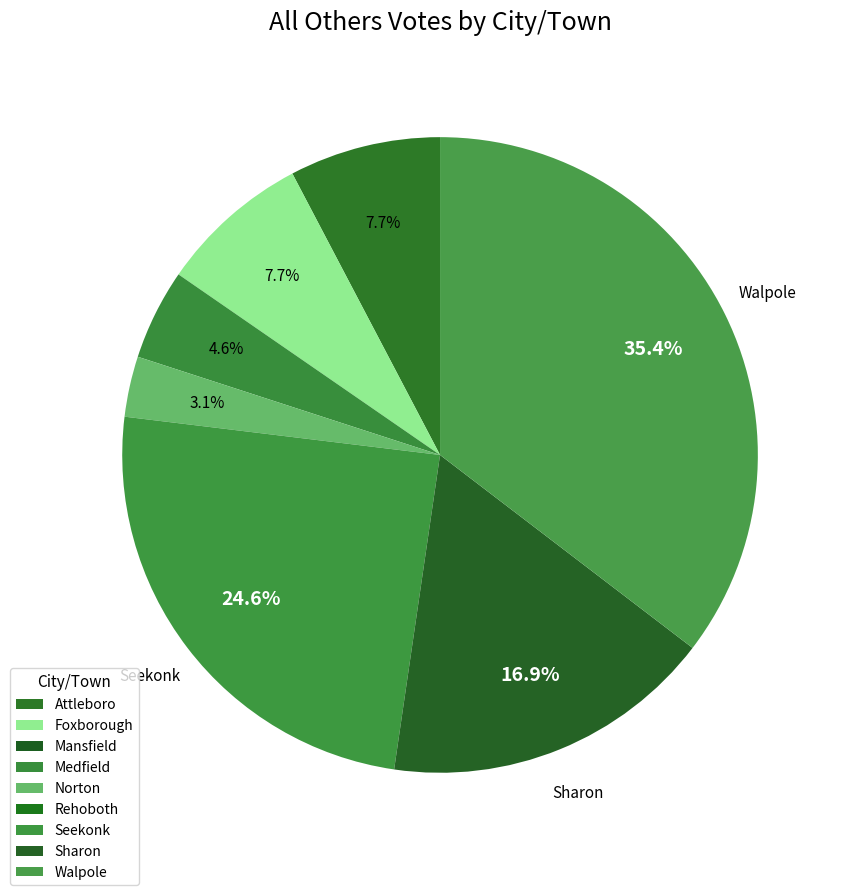

Do Norton and Foxborough together represent more than half of the pie?

No